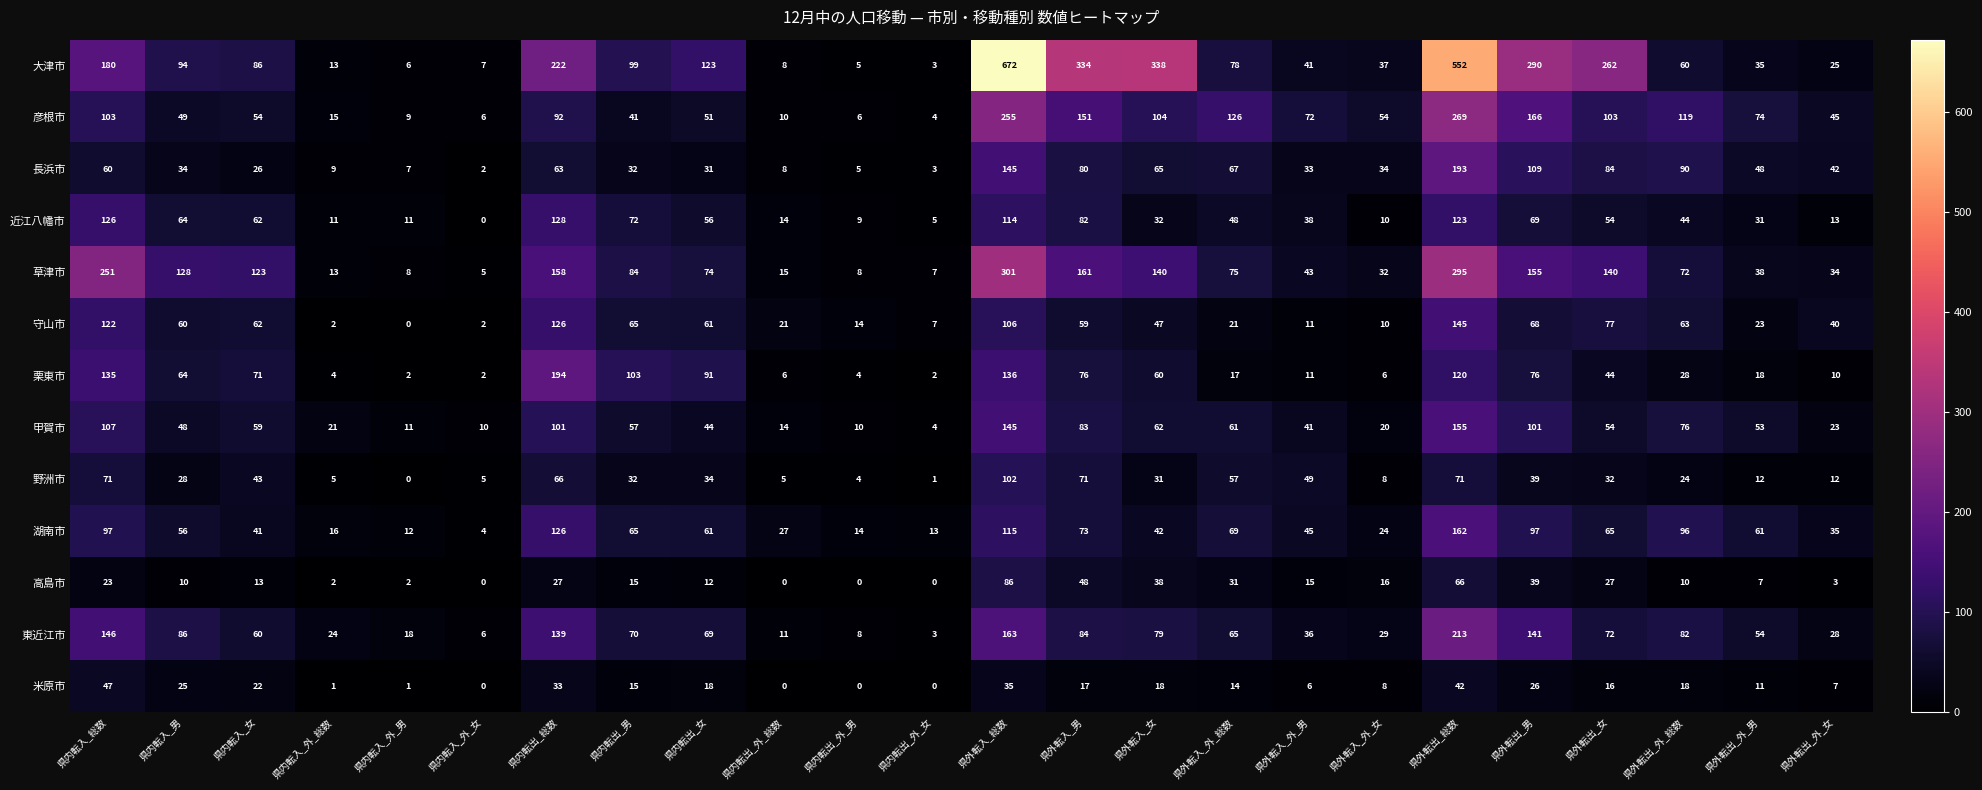

What is the difference between the highest and lowest values at 県内転出_総数?

195